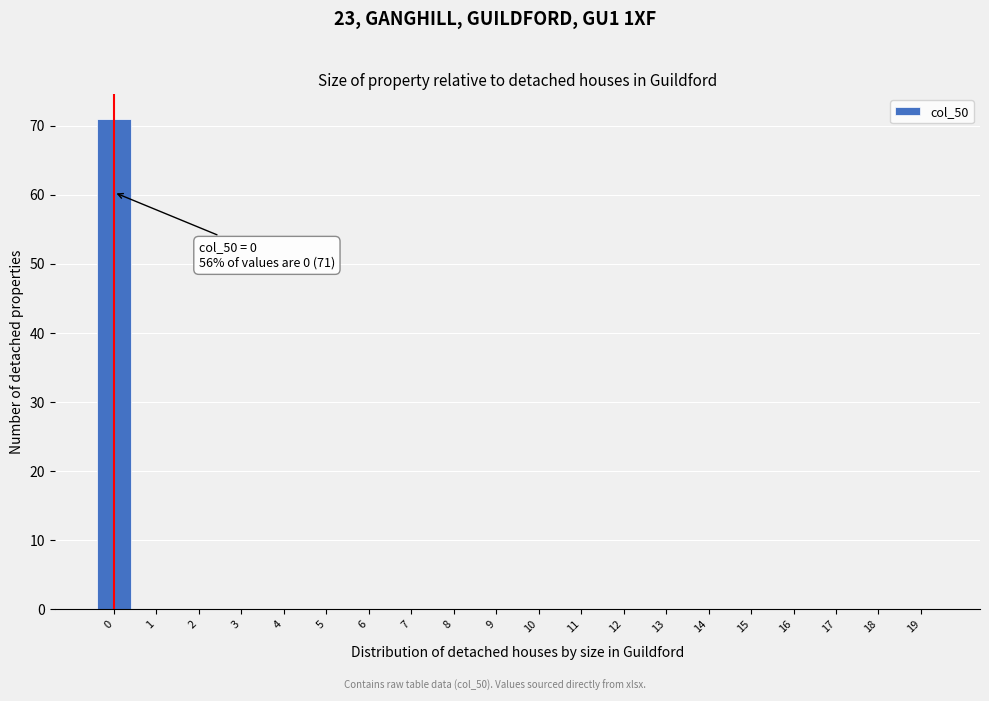

Over which range of the x-axis is the bar tallest?

-0.5 to 0.5